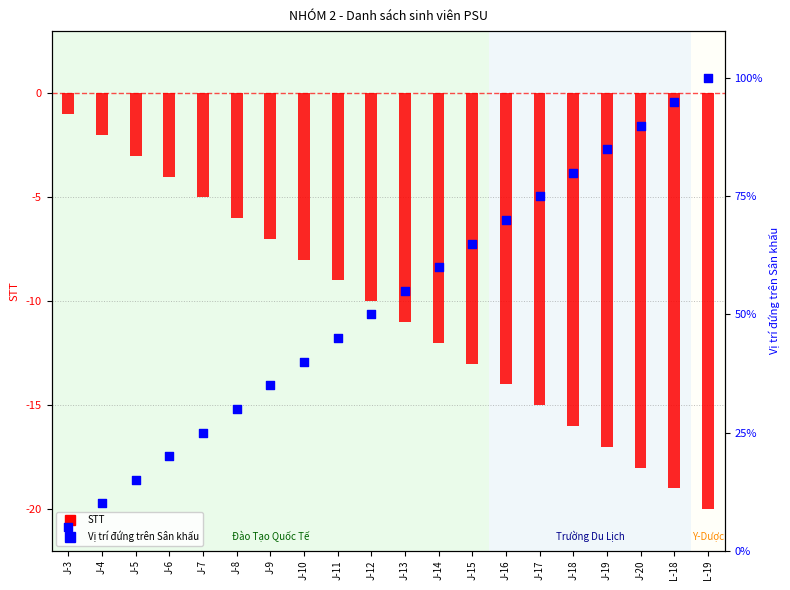

At which category is the sum across all series the highest?

L-19